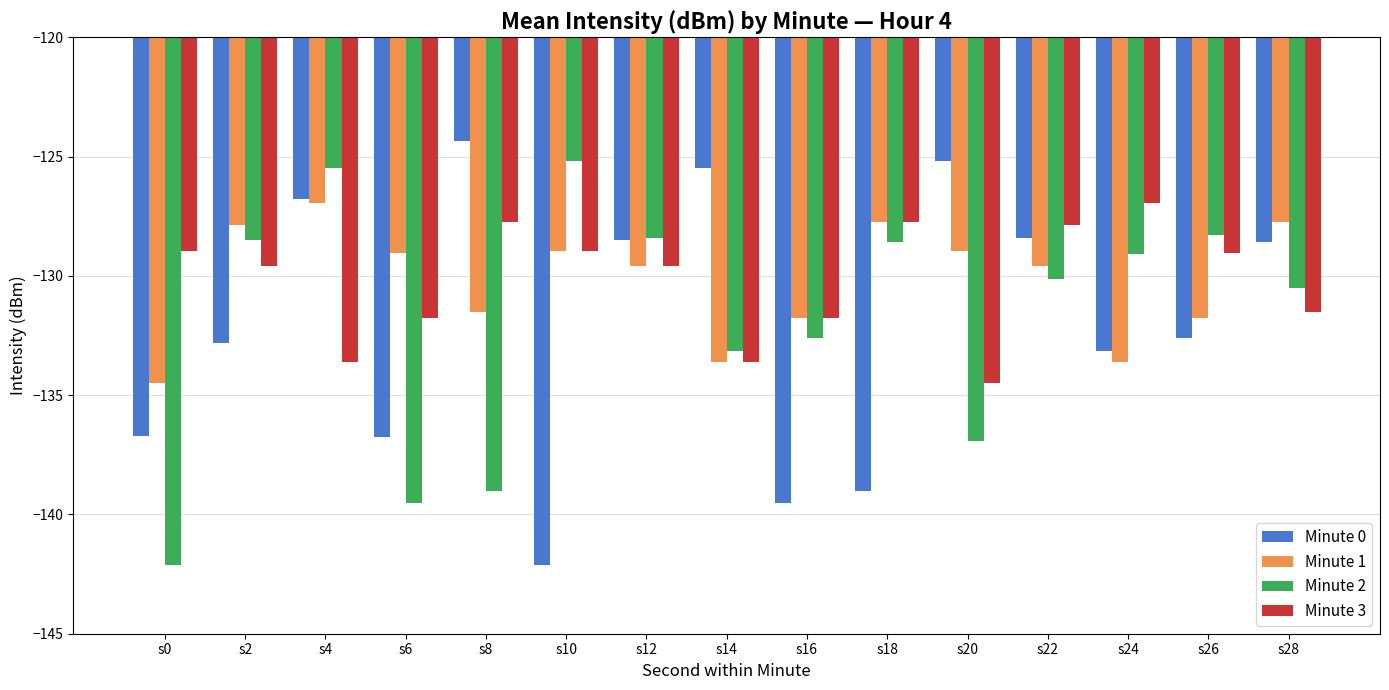

What is the difference between the highest and lowest values at s10?

16.9